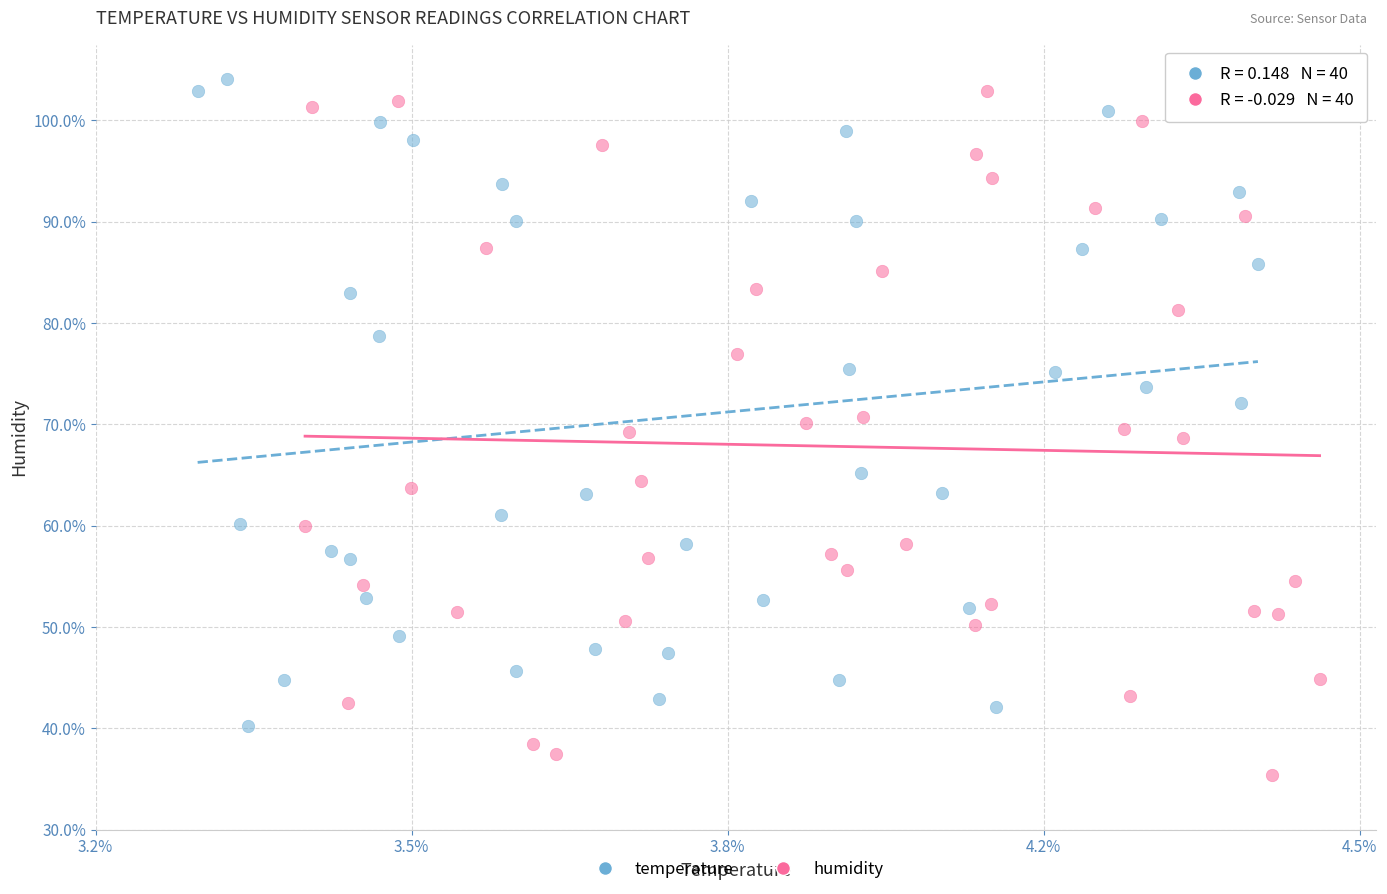

Which series contains the highest Y value?

temperature